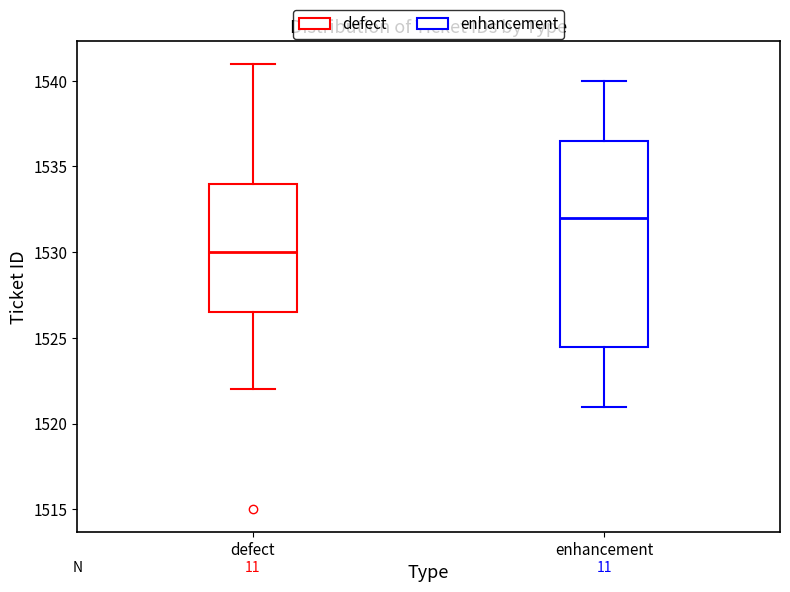

Where does the median line of the box for defect sit on the y-axis? The values are not printed on the chart, so give them approximately, as read against the axis.

1530.0